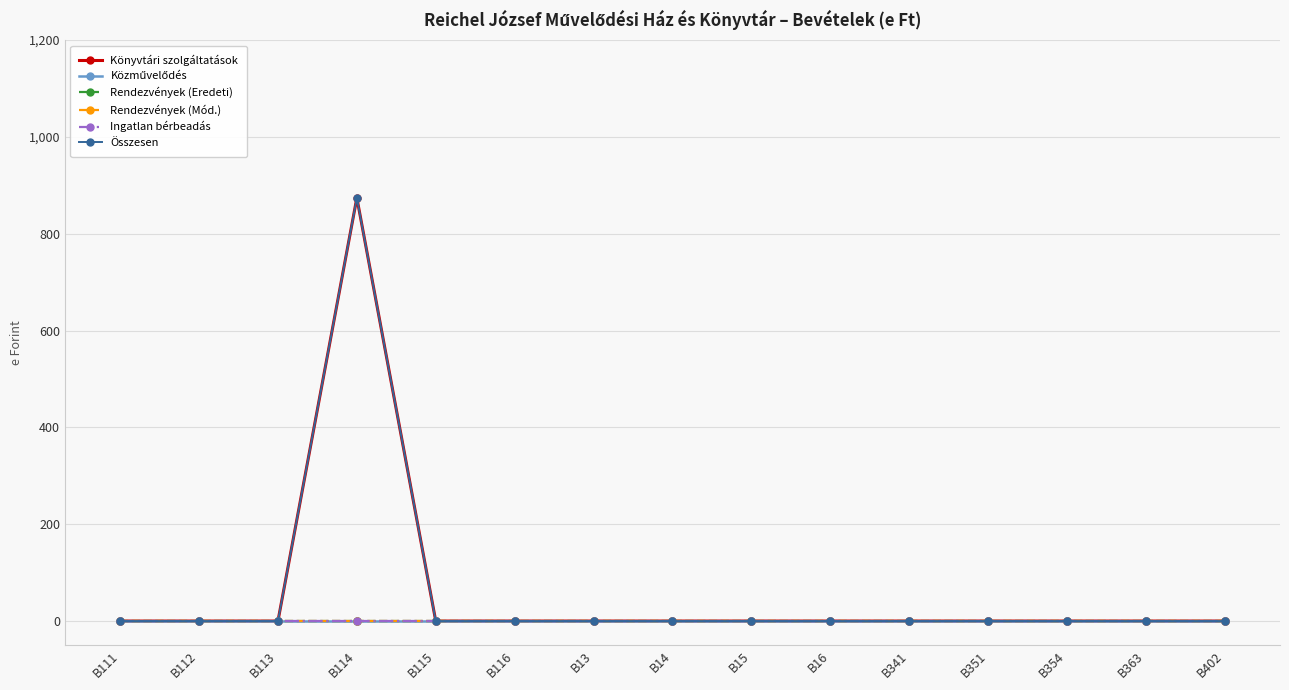

Does the chart have visible grid lines?

Yes